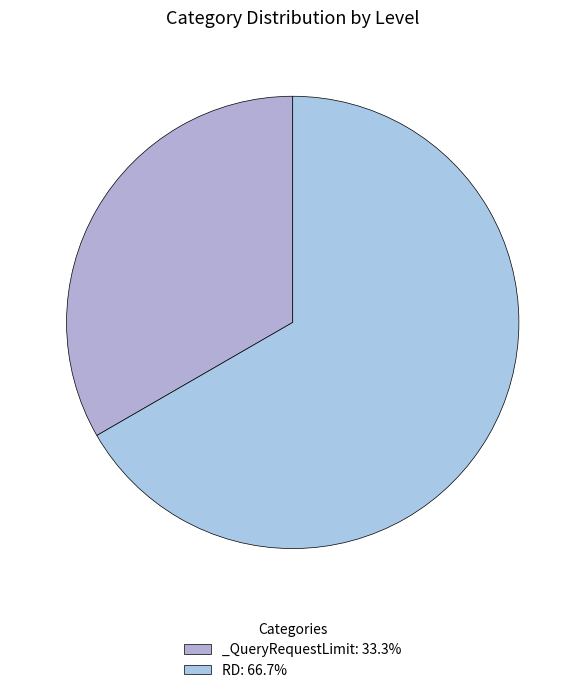

Is it true that RD is 81% of the pie?

False